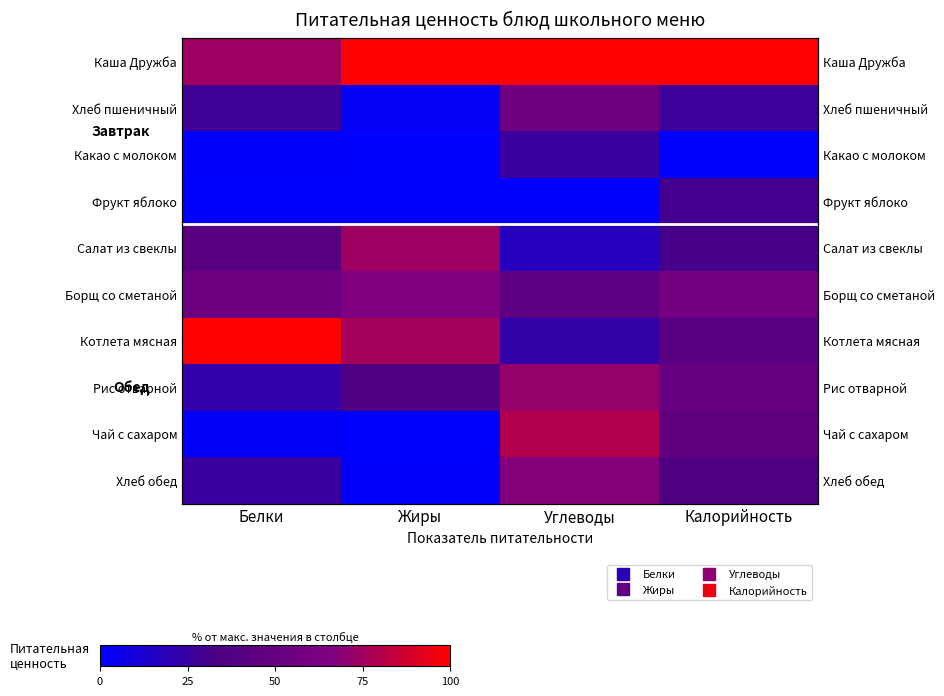

Which series has the largest range (max minus min)?

Чай с сахаром